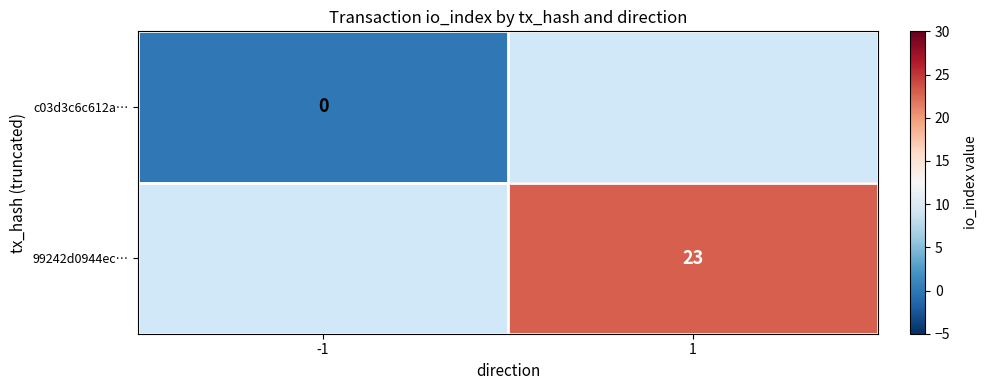

Is the value of c03d3c6c612a… at -1 greater than the value of 99242d0944ec… at 1?

No